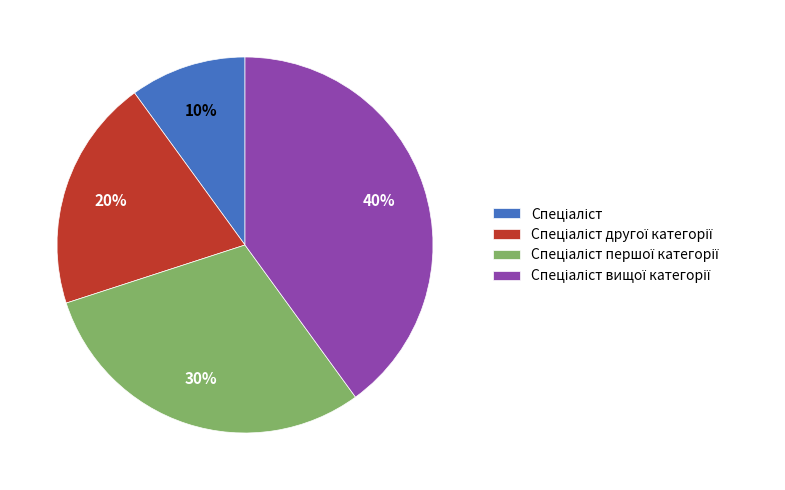

Does any single category account for the majority?

No